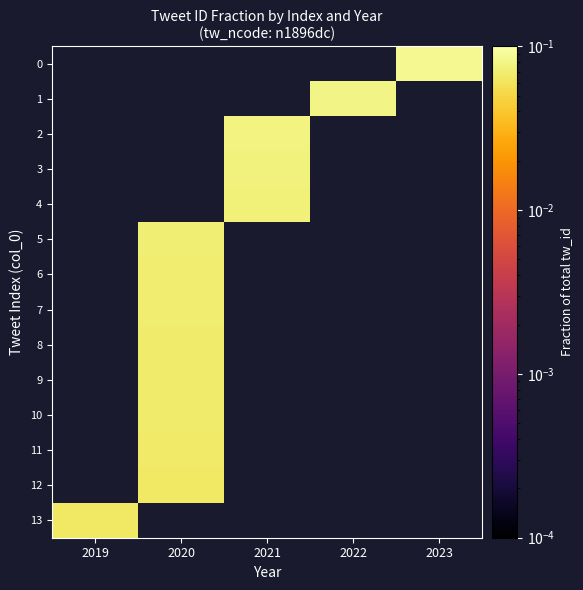

Between 2021 and 2019, which is larger?

2019